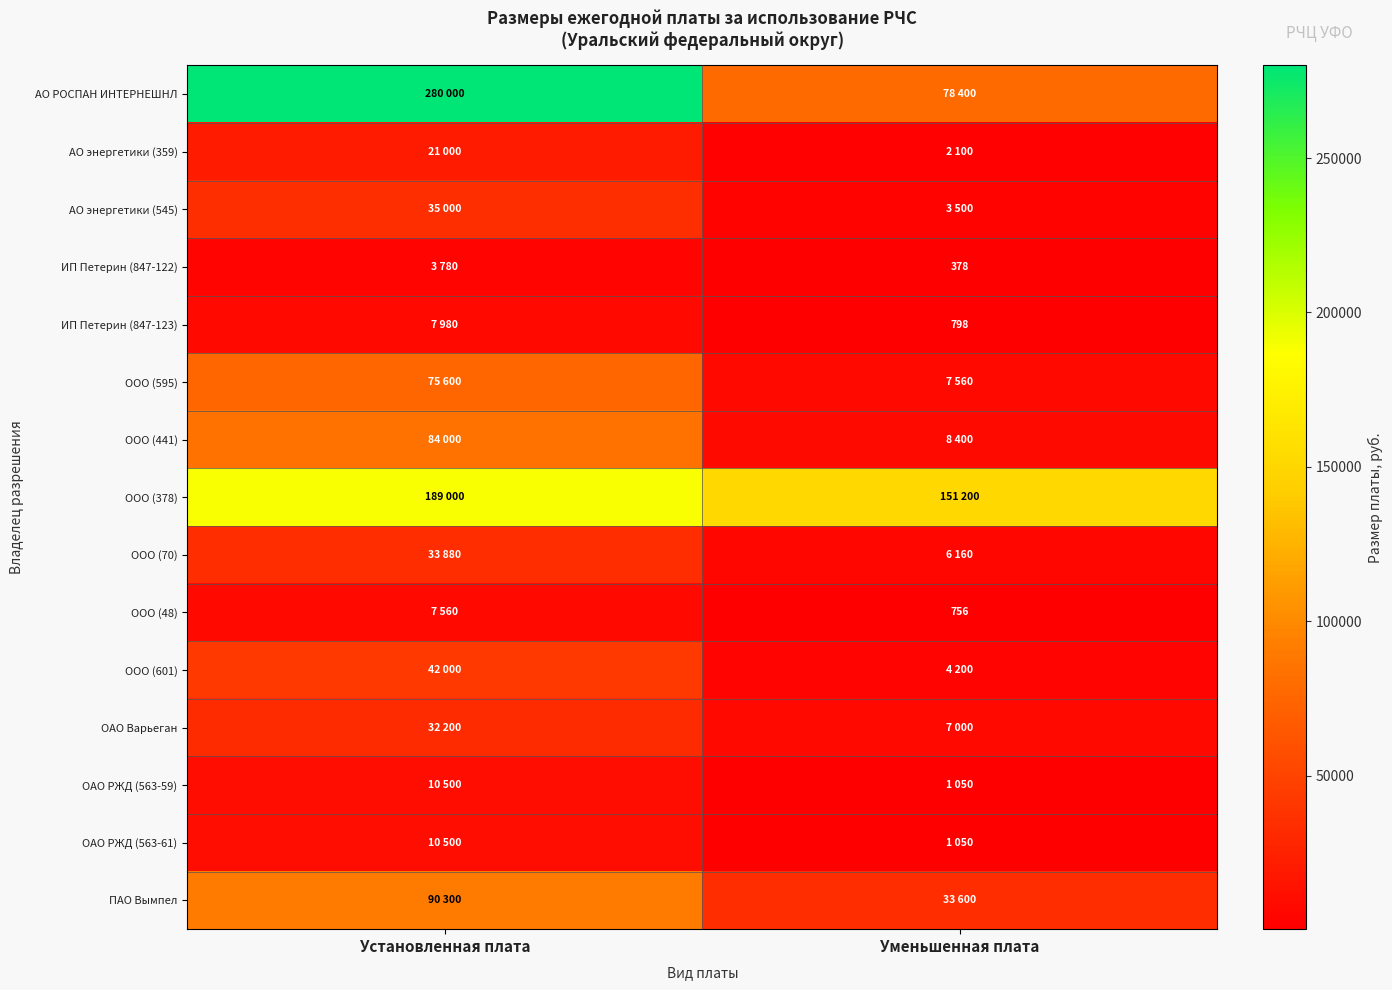

Between Установленная плата and Уменьшенная плата, which is larger?

Установленная плата